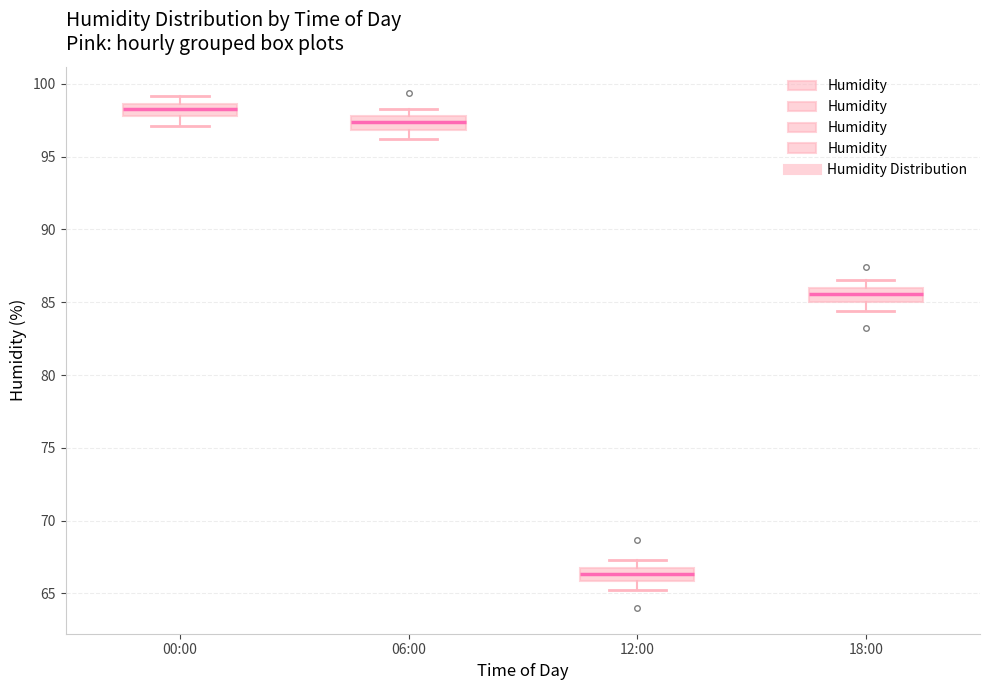

Where does the upper whisker of the box for 12:00 end on the y-axis? The values are not printed on the chart, so give them approximately, as read against the axis.

67.5